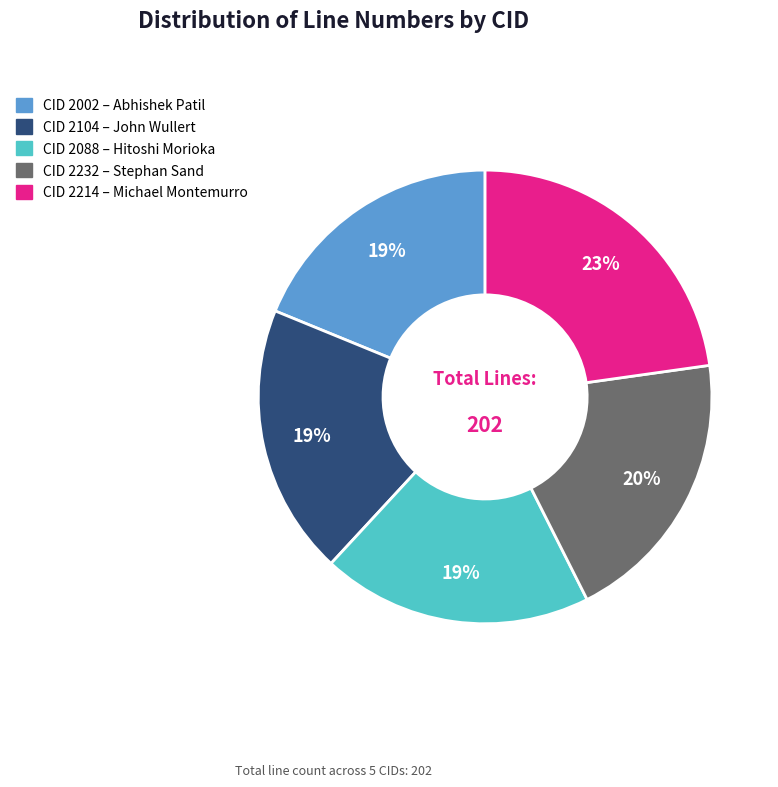

To the nearest percent, what is the average slice percentage?

20%